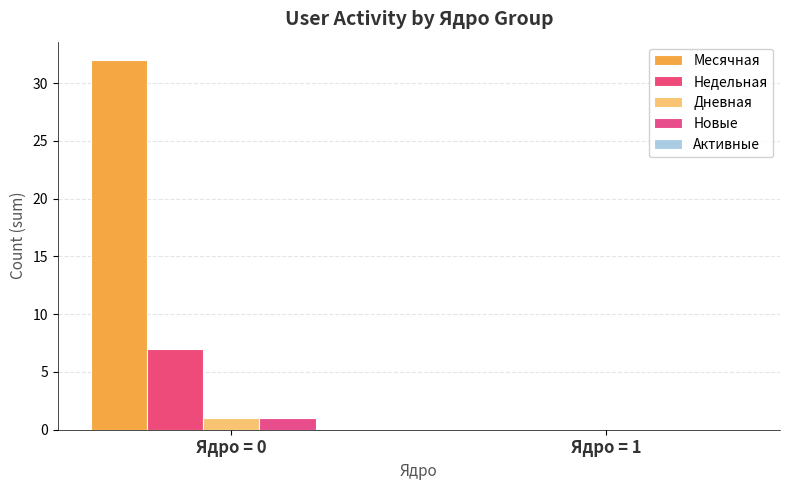

Which series has the largest range (max minus min)?

Месячная